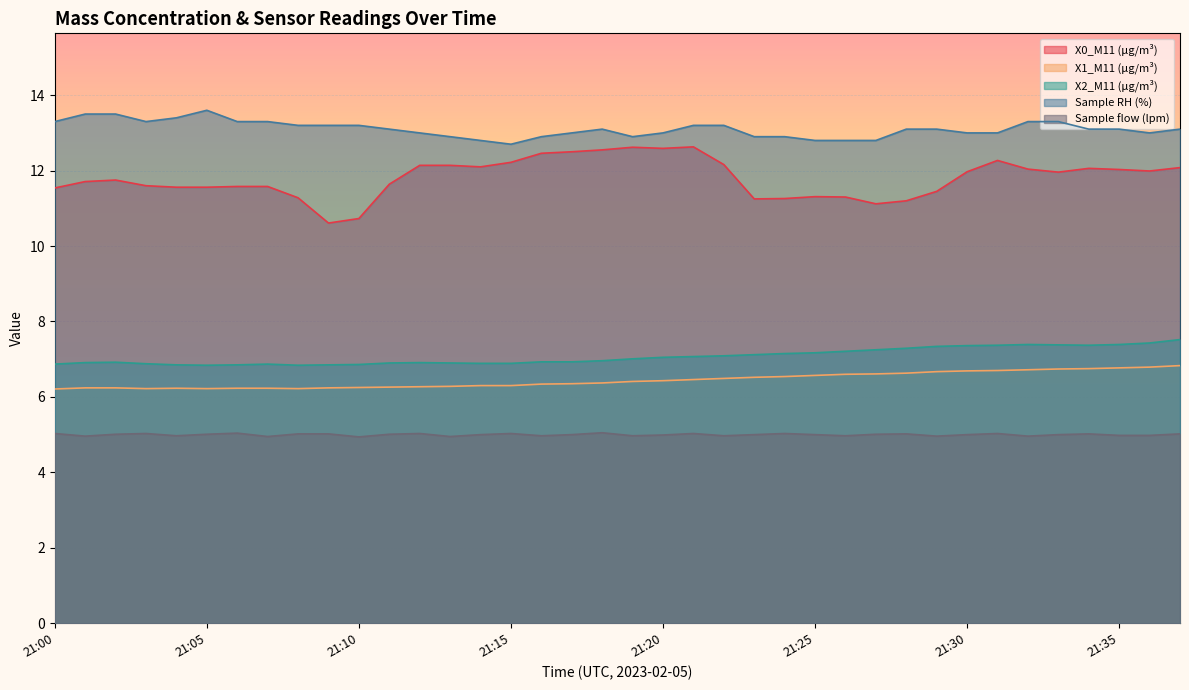

True or false: Sample RH (%) and X2_M11 (μg/m³) cross at least once.

False